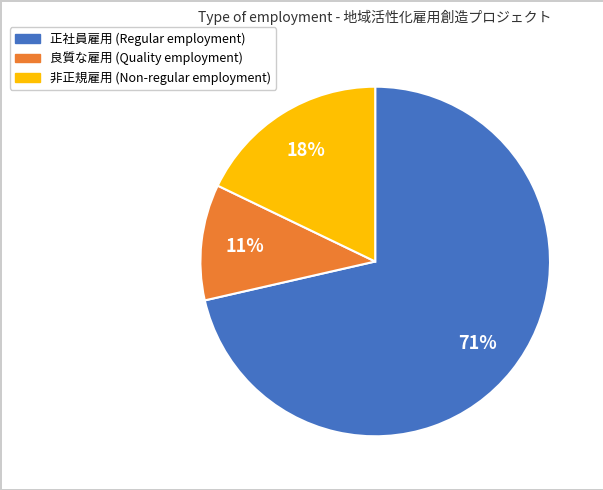

To the nearest percent, what is the average slice percentage?

33%